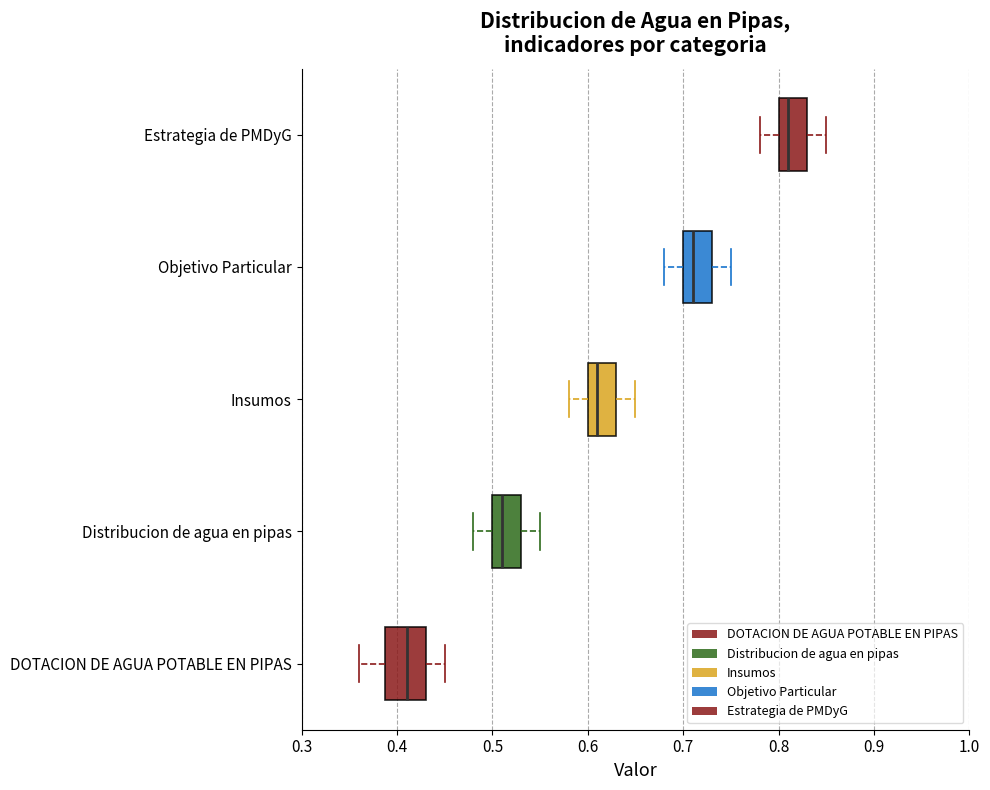

Reading bottom to top, transcribe this box plot: for each box, give where its median line is, the range the box spans, and where its two whiskers end, as read against the x-axis. The values are not printed on the chart, so give them approximately, as read against the axis.

DOTACION DE AGUA POTABLE EN PIPAS: median 0.41, box 0.39 to 0.43, whiskers 0.36 to 0.45
Distribucion de agua en pipas: median 0.51, box 0.50 to 0.53, whiskers 0.48 to 0.55
Insumos: median 0.61, box 0.60 to 0.63, whiskers 0.58 to 0.65
Objetivo Particular: median 0.71, box 0.70 to 0.73, whiskers 0.68 to 0.75
Estrategia de PMDyG: median 0.81, box 0.80 to 0.83, whiskers 0.78 to 0.85